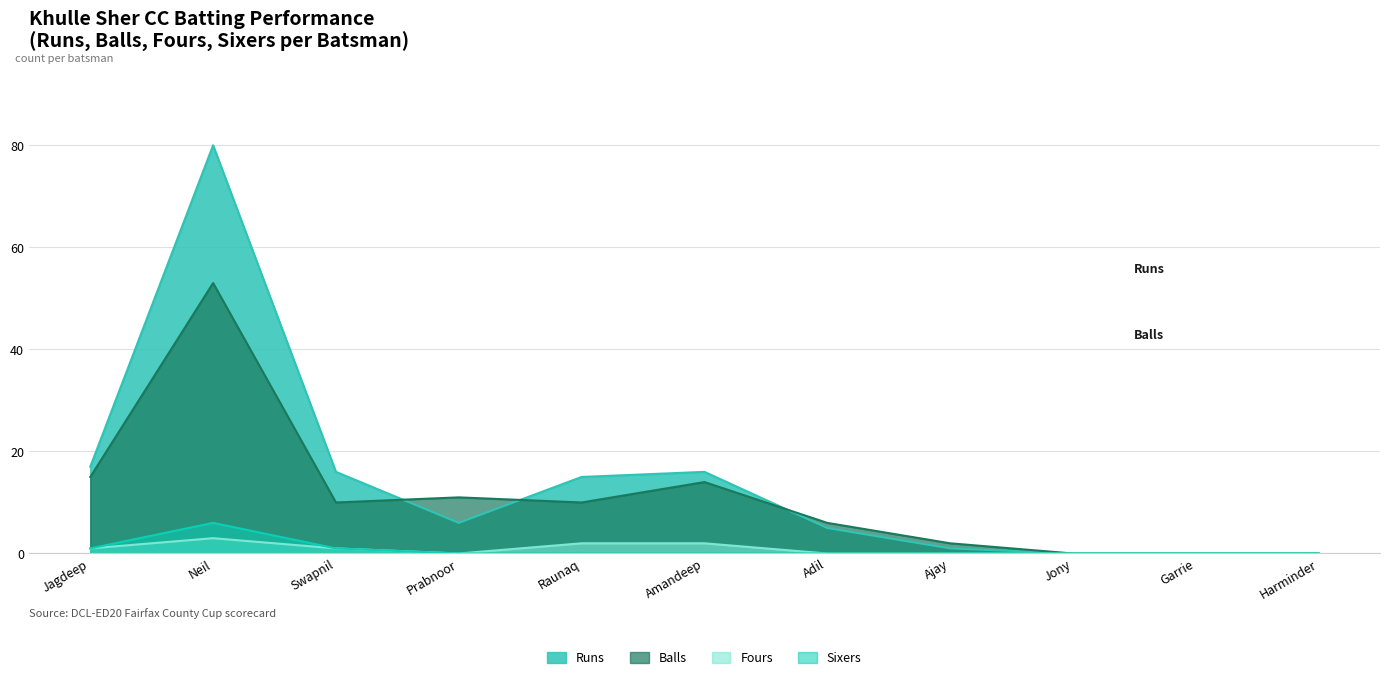

How many interior local valleys does the Fours series have?

1